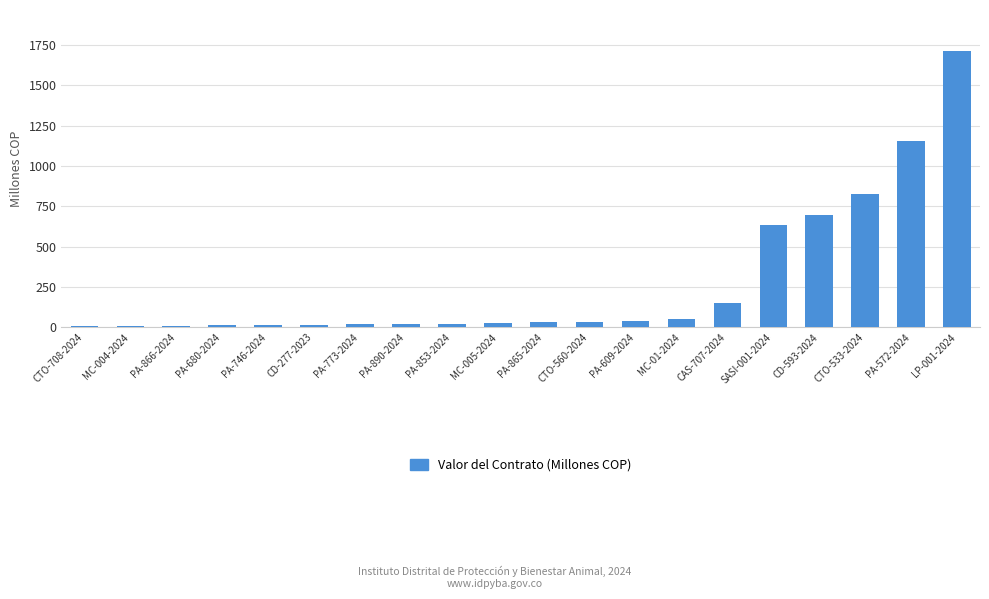

What value does the data have at PA-680-2024?

14.8